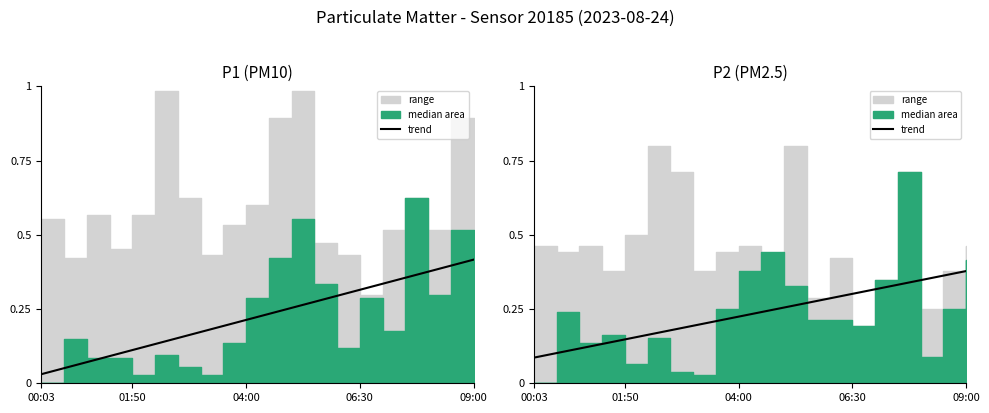

What is the label of the 12th point from the right?

8